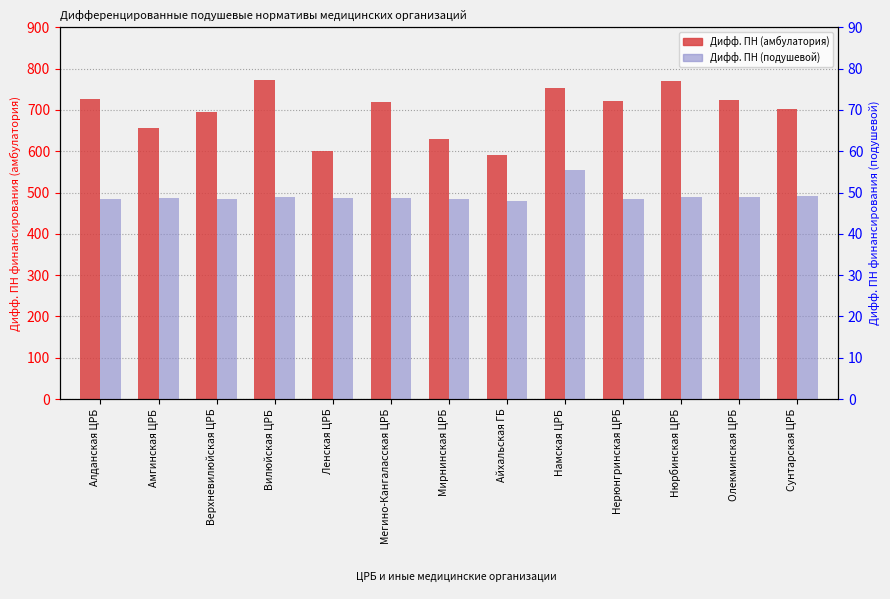

Rank the series at Алданская ЦРБ from lowest to highest value.

Дифф. ПН (подушевой), Дифф. ПН (амбулатория)